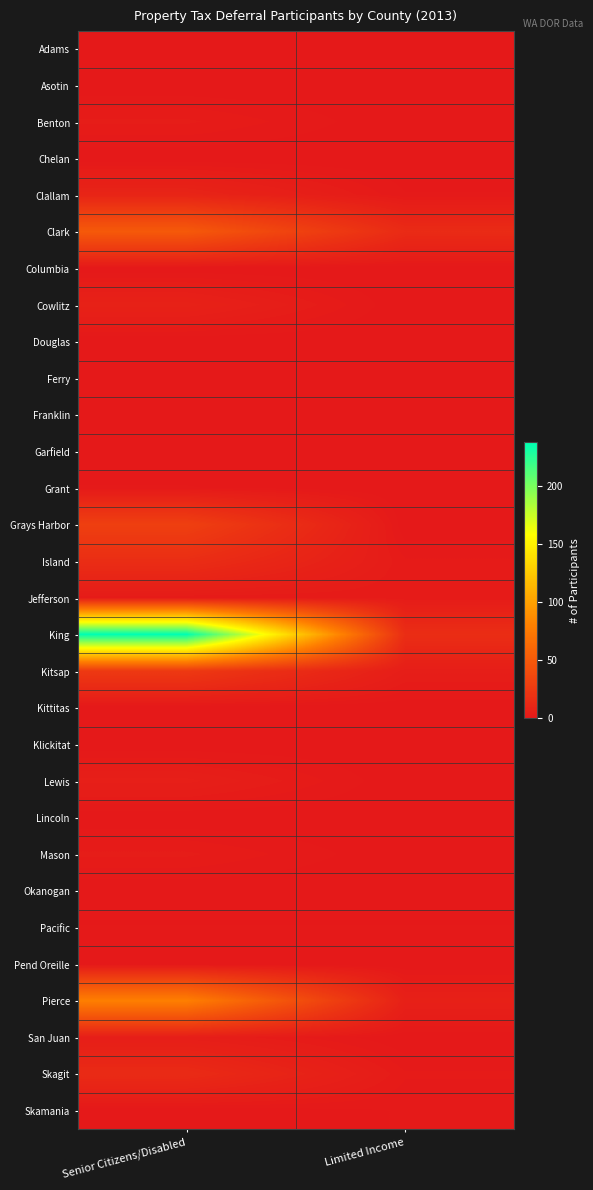

Which series changed the most between Senior Citizens/Disabled and Limited Income?

King